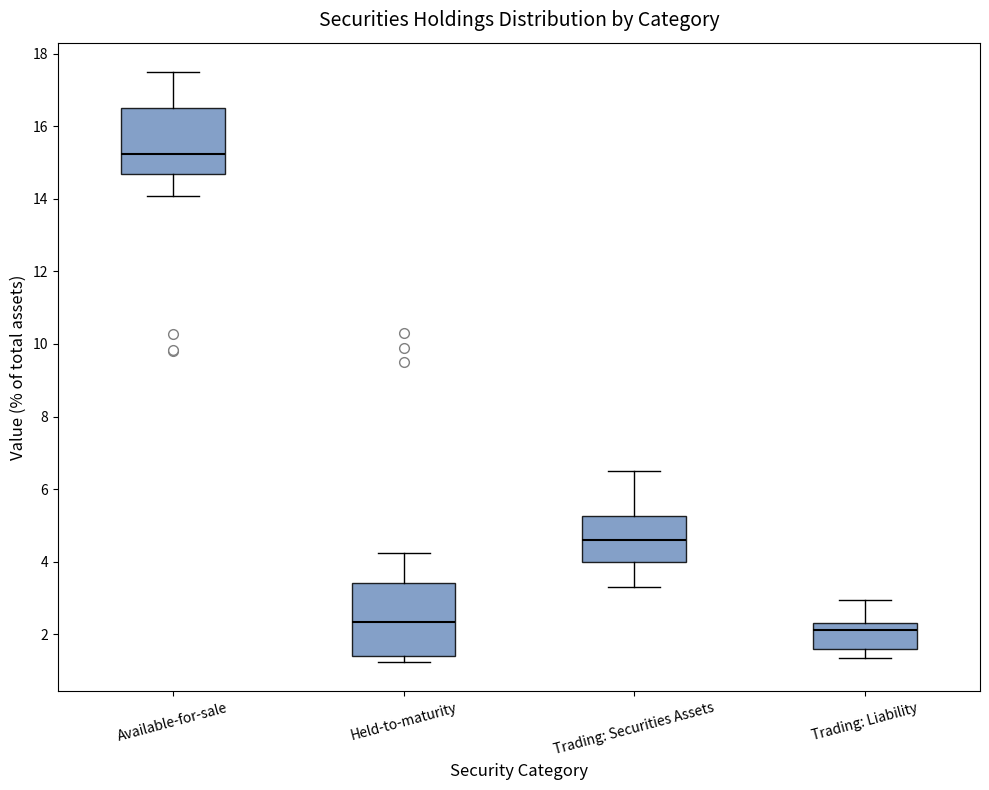

Where is the lower edge of the box for Trading: Liability on the y-axis? The values are not printed on the chart, so give them approximately, as read against the axis.

1.6